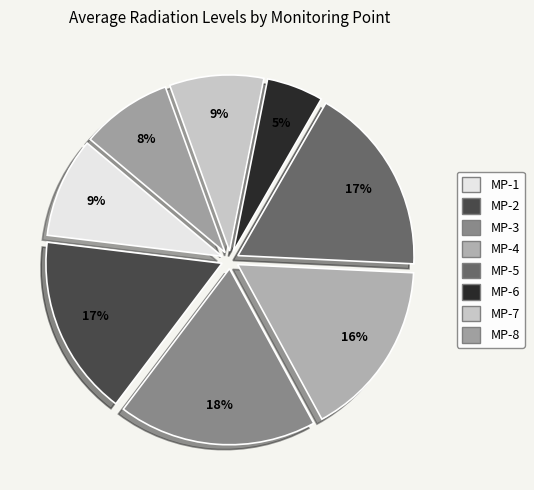

Is the sum of MP-5 and MP-1 greater than half?

No